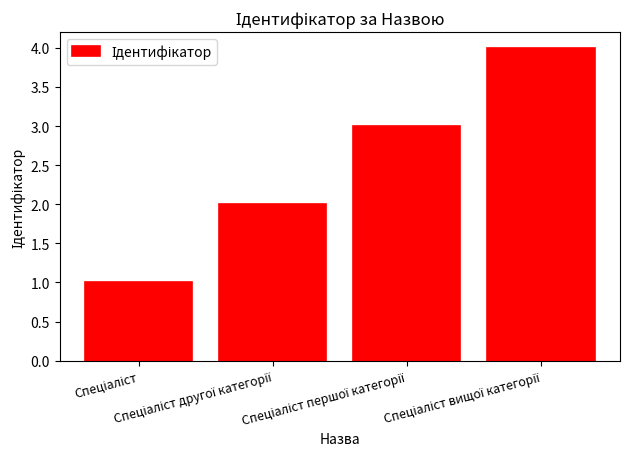

What is the difference between the maximum and minimum values?

3